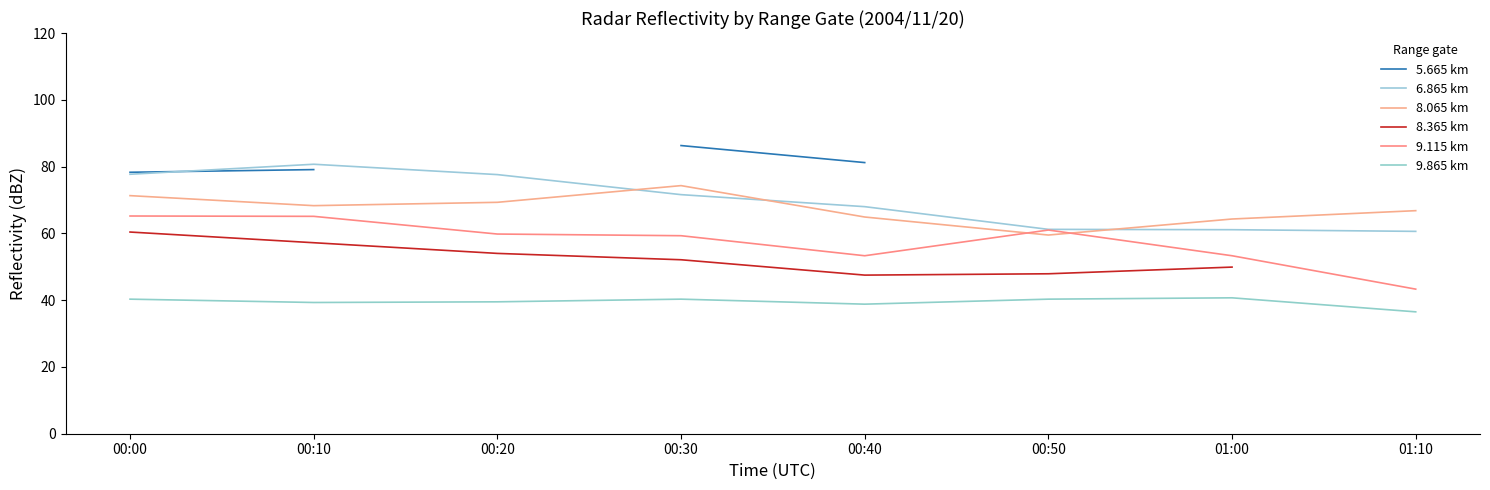

True or false: 8.065 km and 5.665 km intersect in this chart.

False